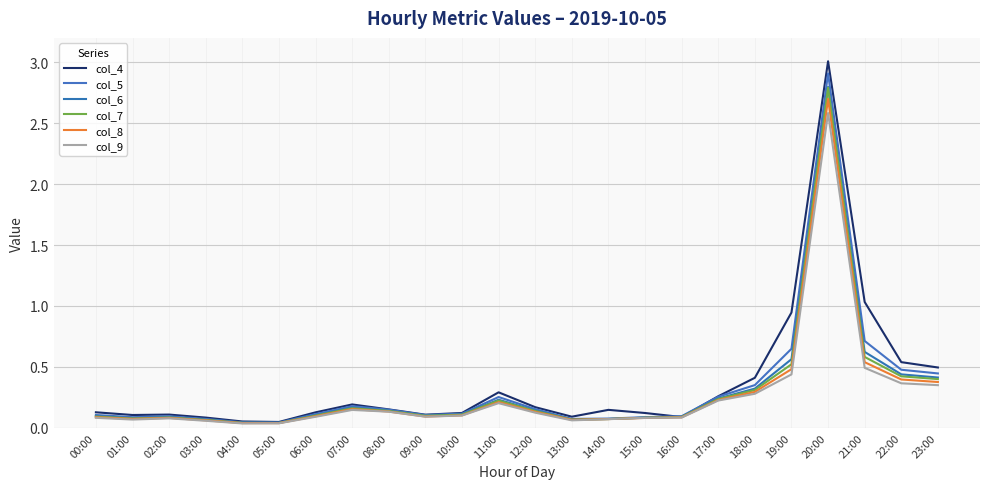

True or false: col_7 and col_6 cross at least once.

False